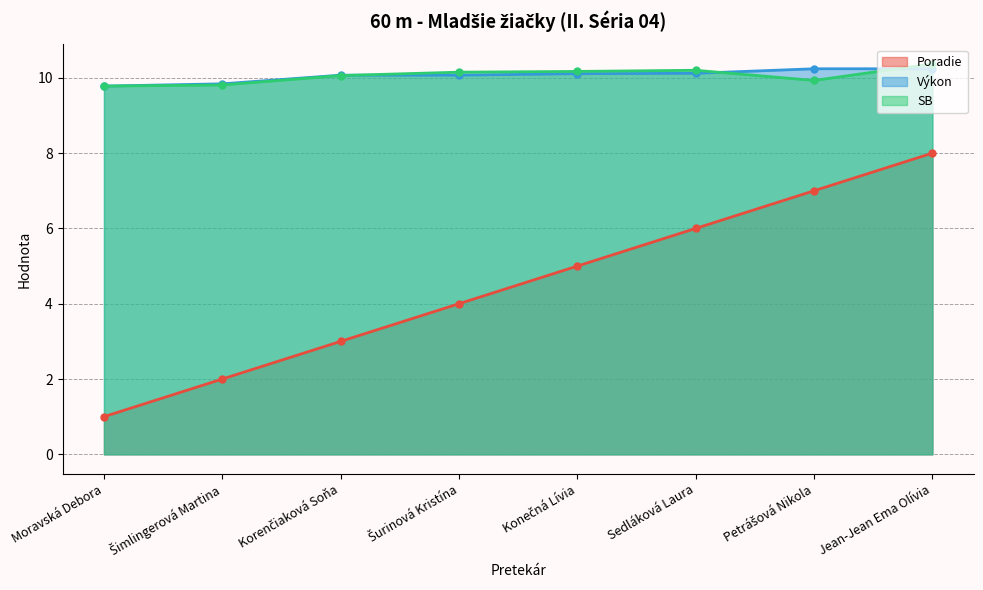

What is the value of the Poradie point at the 2nd from the left?

2.0